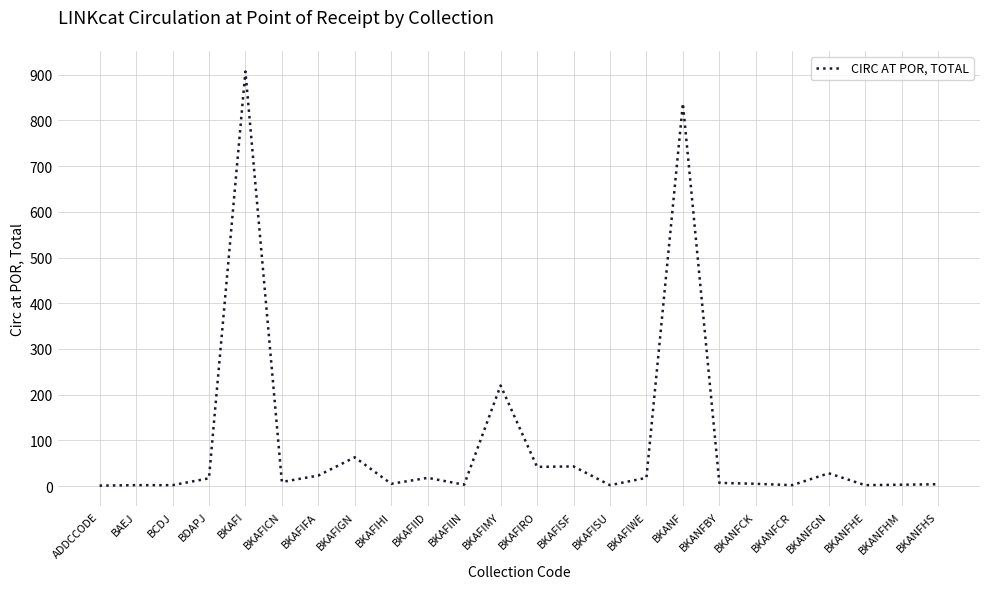

The chart shows a value of 113 at BKAFIGN. True or false?

False